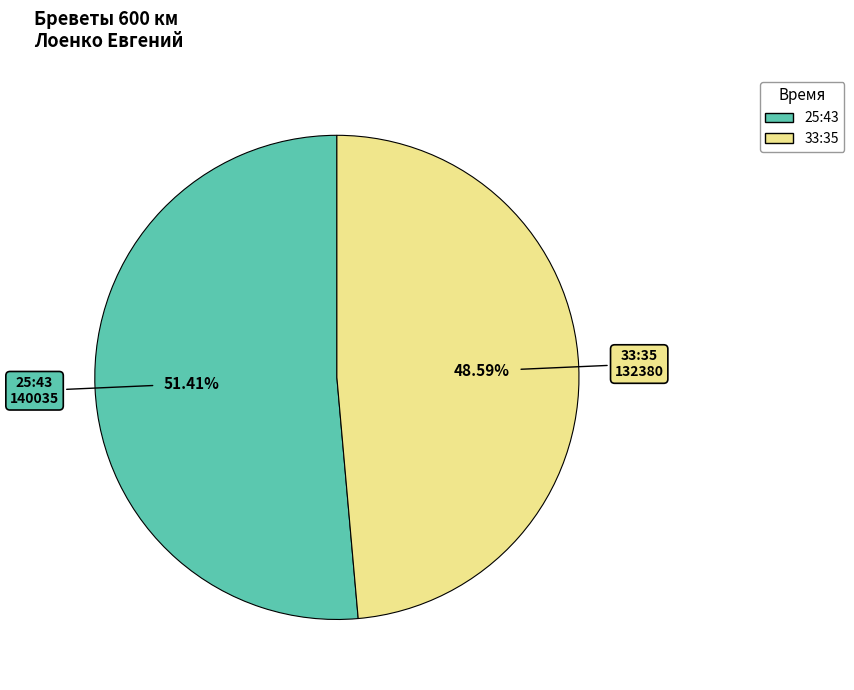

To the nearest percent, what percentage of the pie is 25:43?

51%